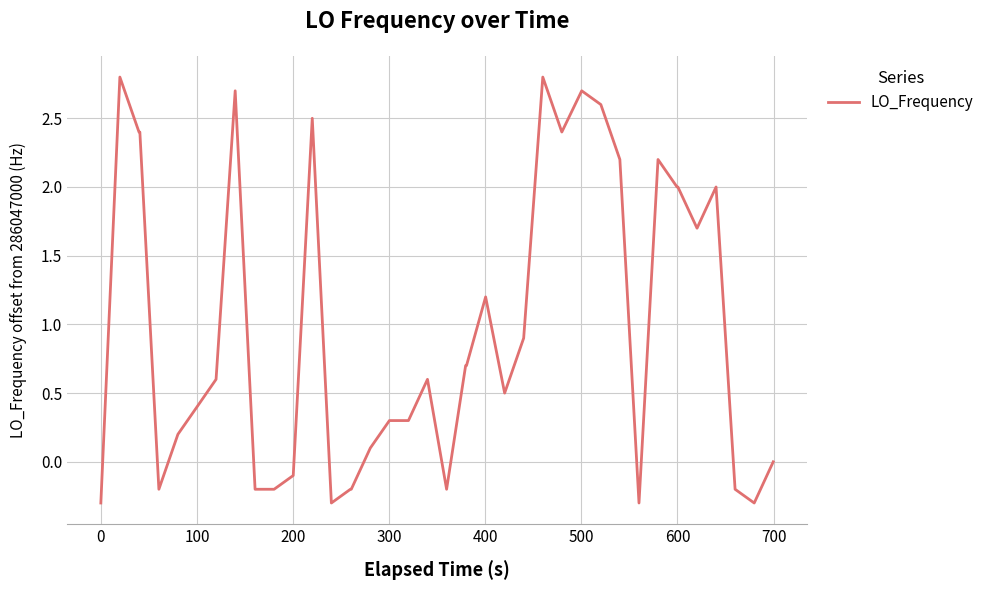

What is the smallest value displayed?

-0.3